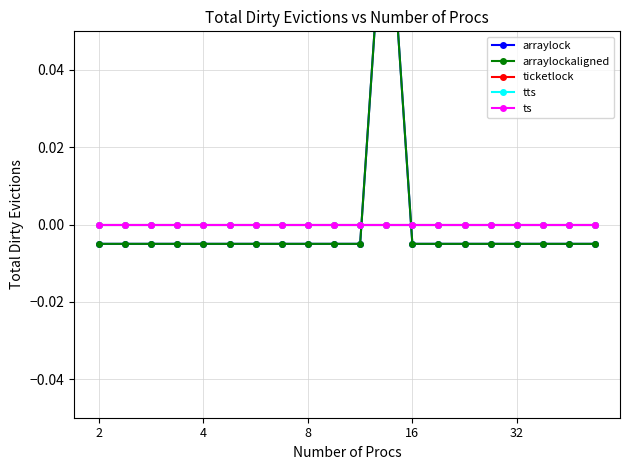

How many lines are shown in the chart?

5